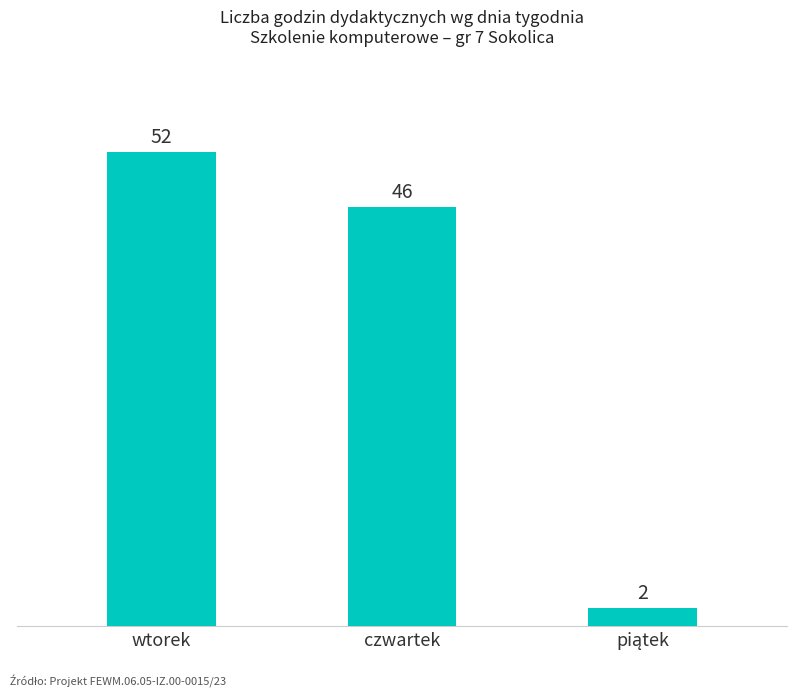

The chart shows a value of 46 at czwartek. True or false?

True